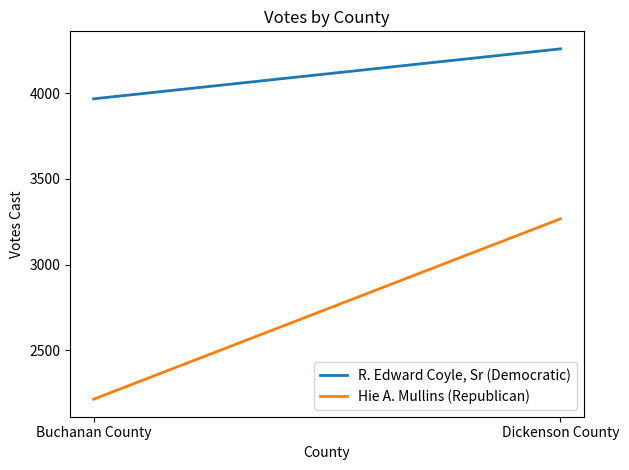

What is the label of the 2nd point from the left?

Dickenson County